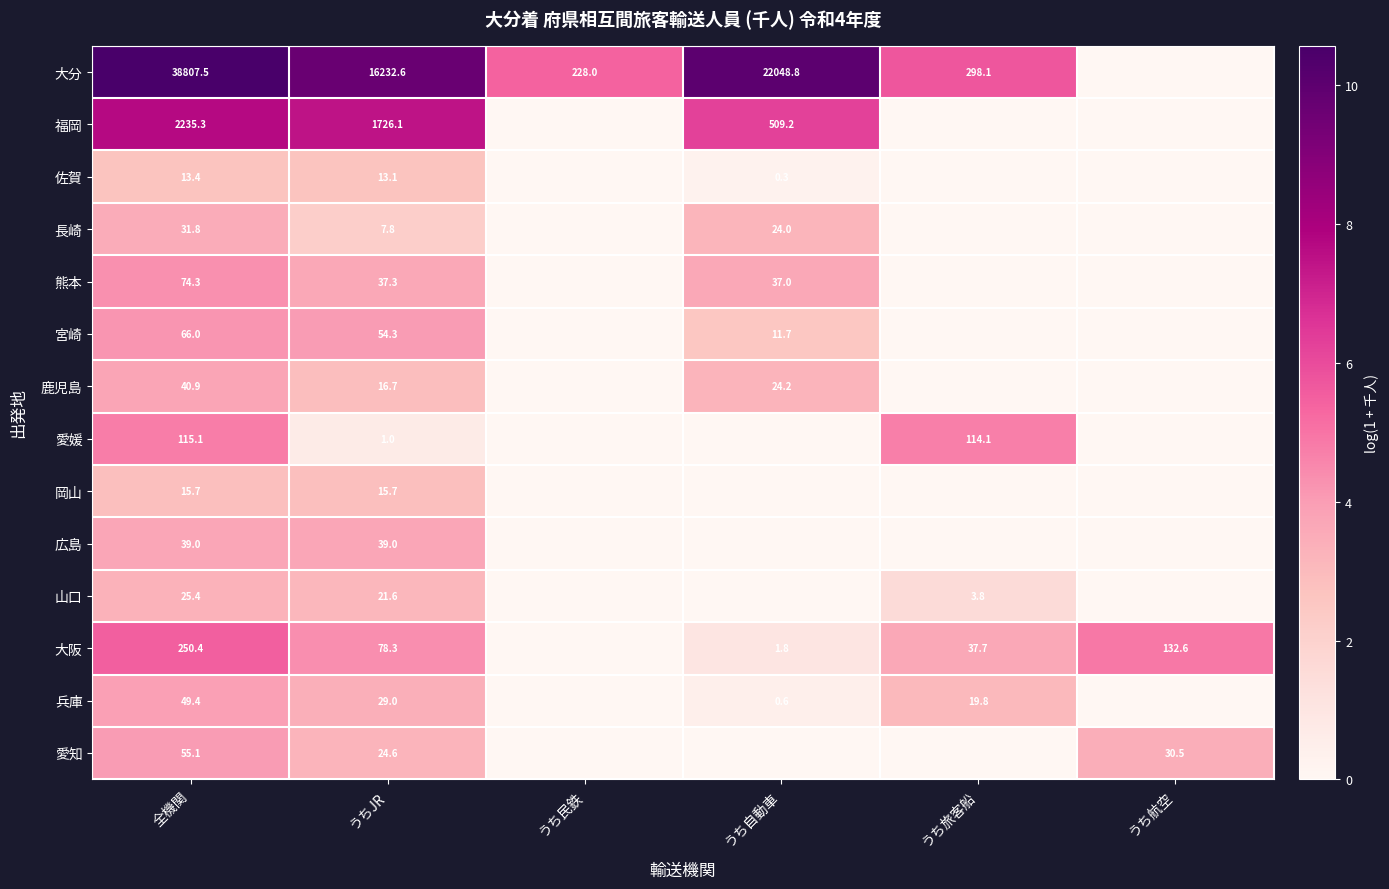

The value of 鹿児島 at 全機関 is 40.9. True or false?

True